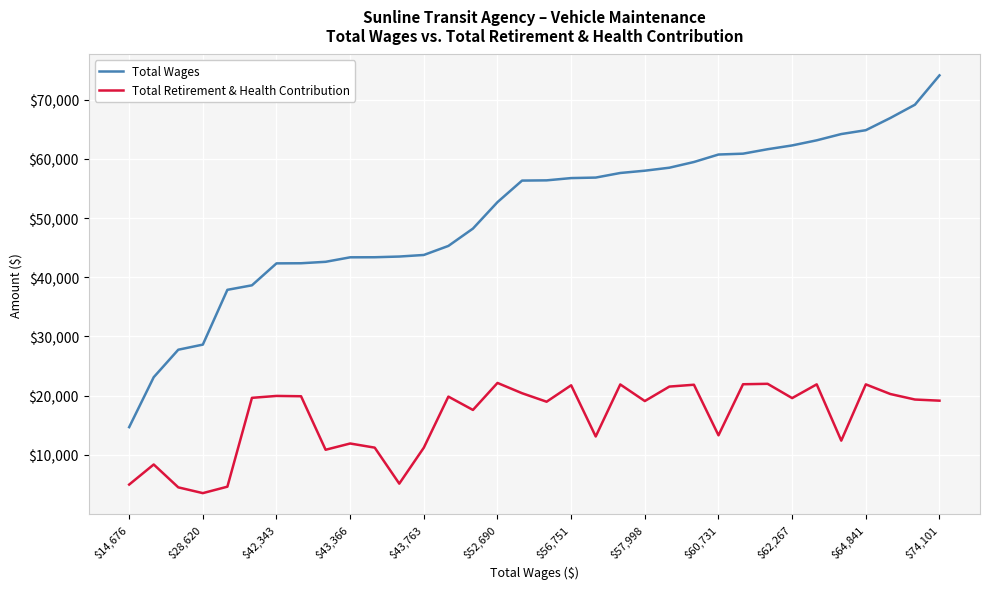

Which series has the largest total across all categories?

Total Wages